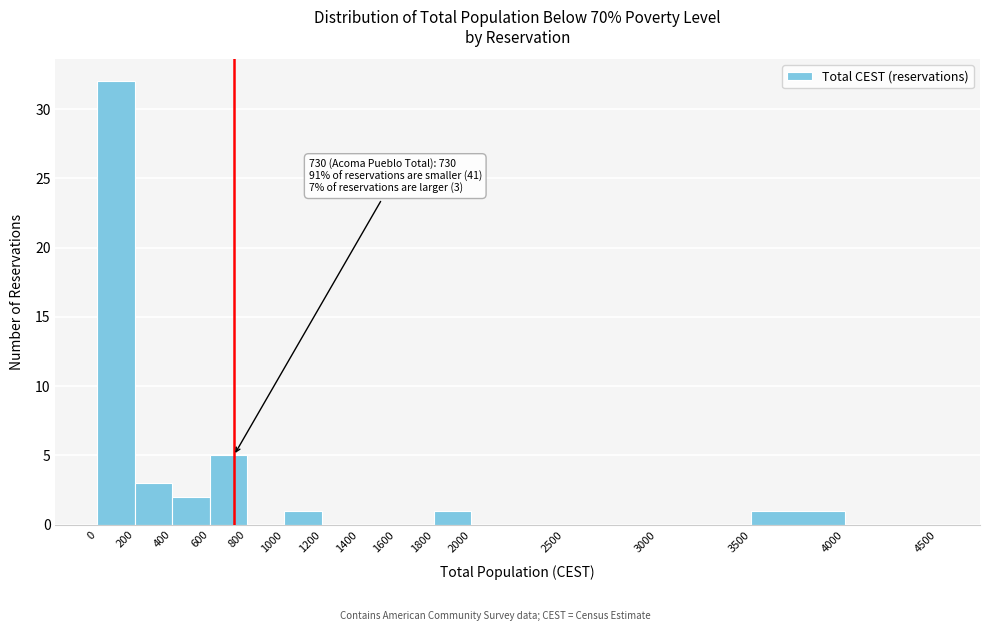

Which range on the x-axis has the tallest bar?

0 to 200